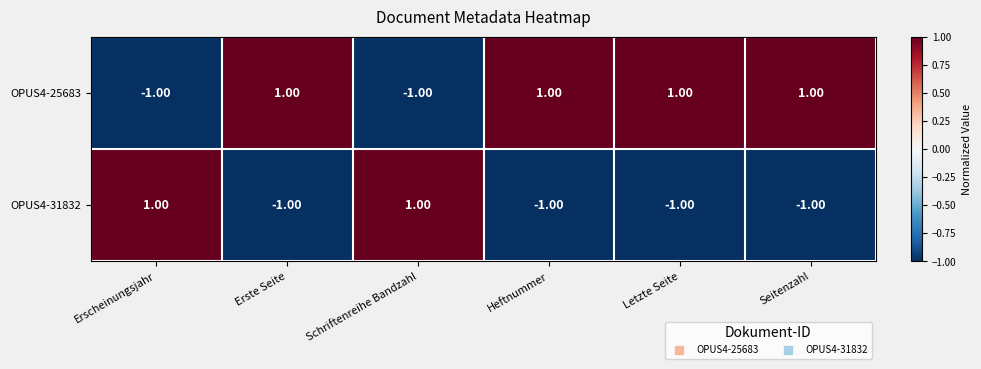

Which series has the largest total across all categories?

OPUS4-25683